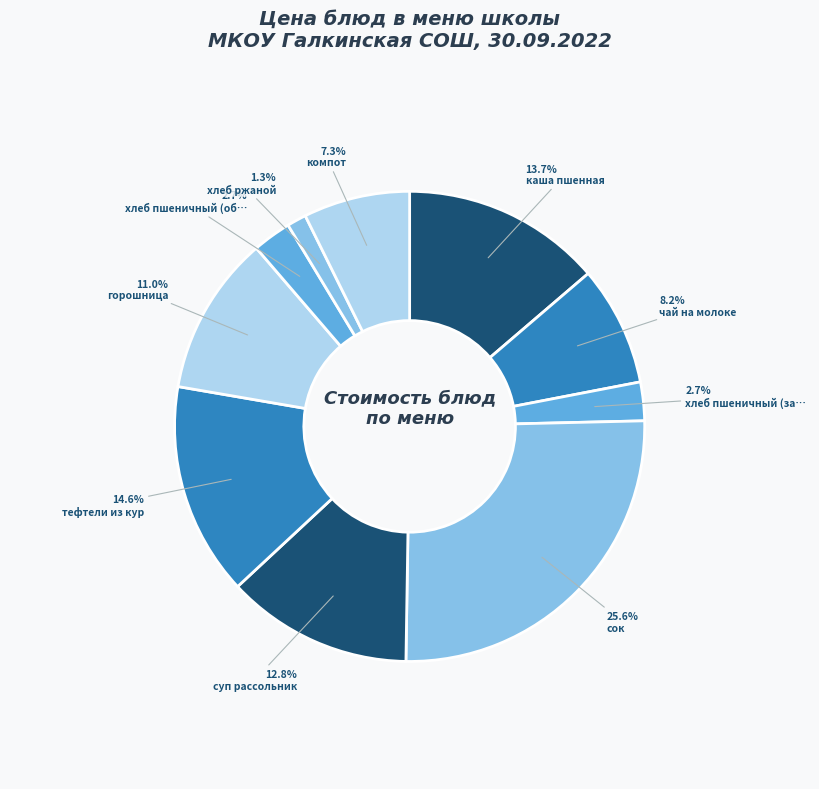

How many slices are in this pie chart?

10